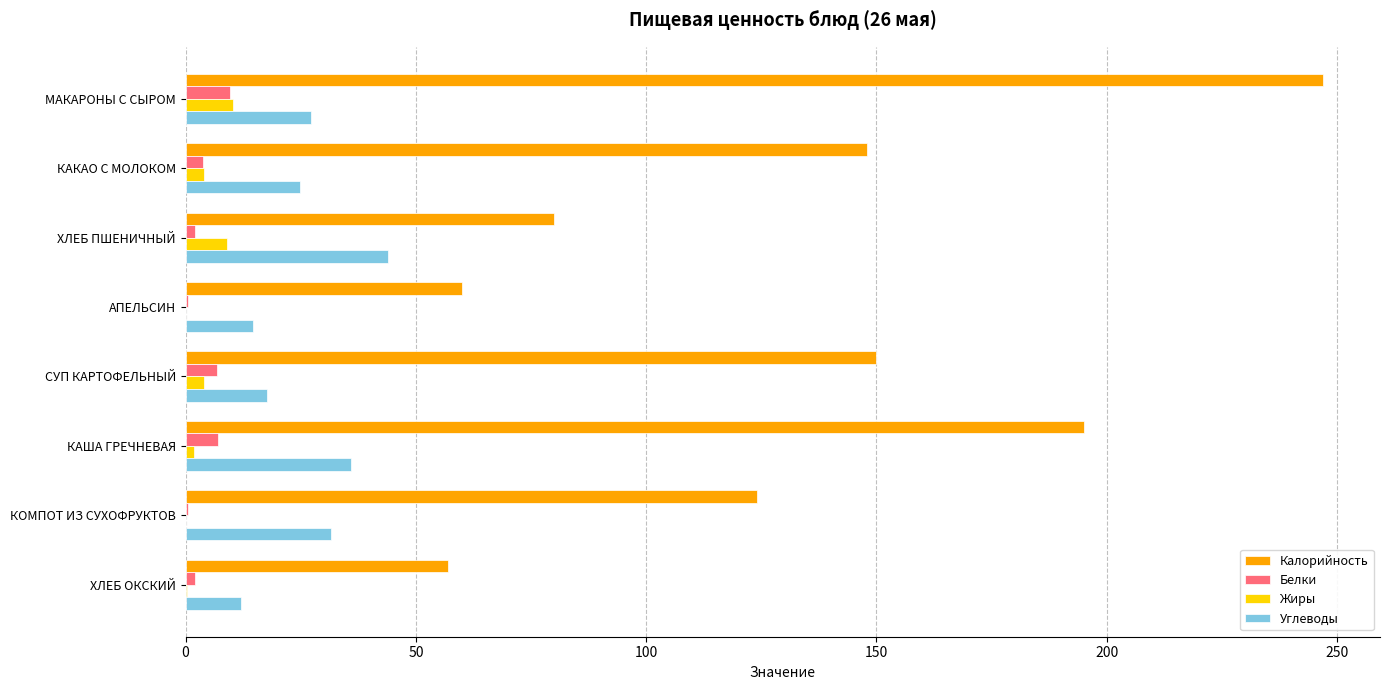

True or false: Углеводы has a value of 12.0 at ХЛЕБ ОКСКИЙ.

True